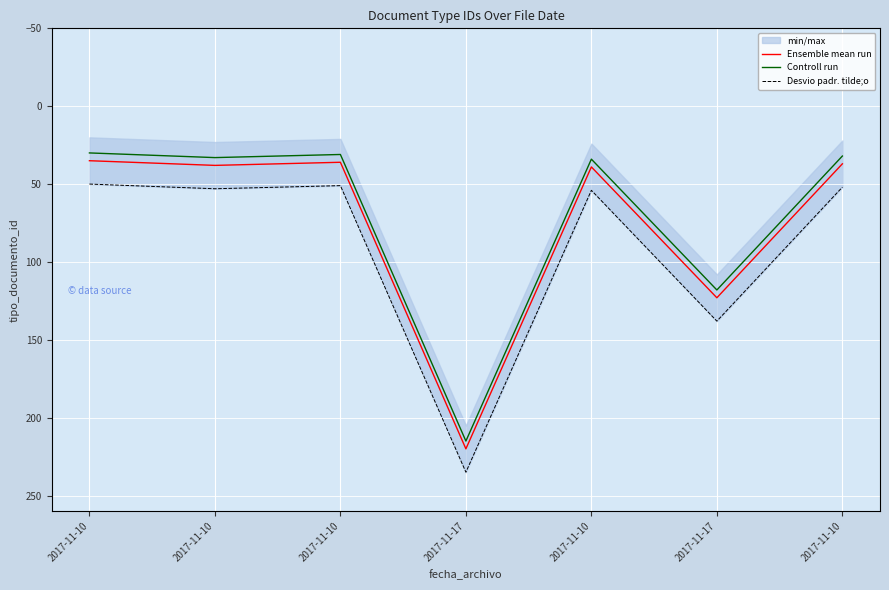

Where is the first local maximum for Controll run?

2017-11-10